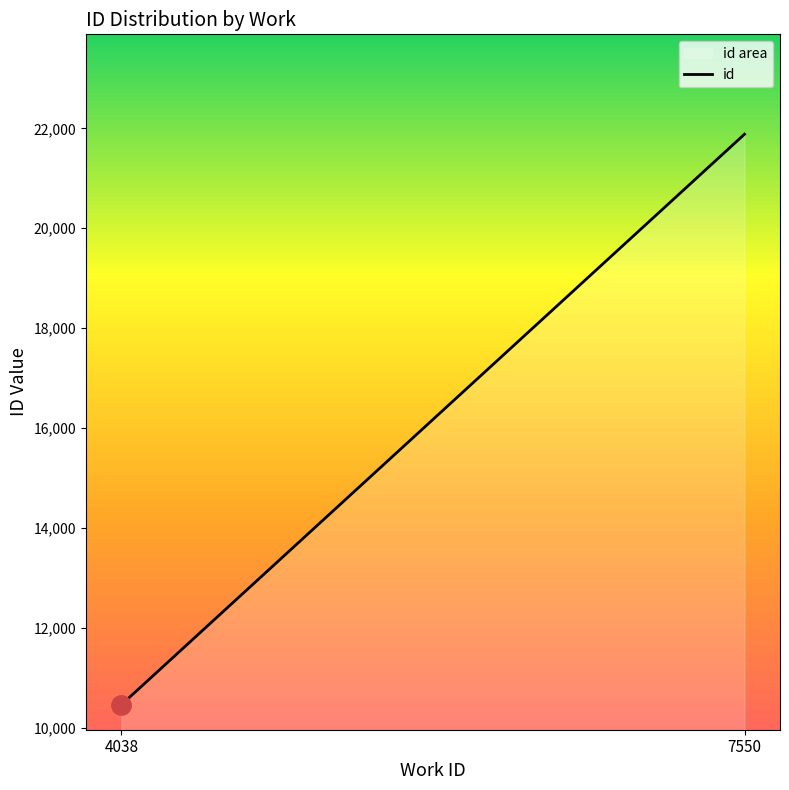

How many lines are shown in the chart?

1